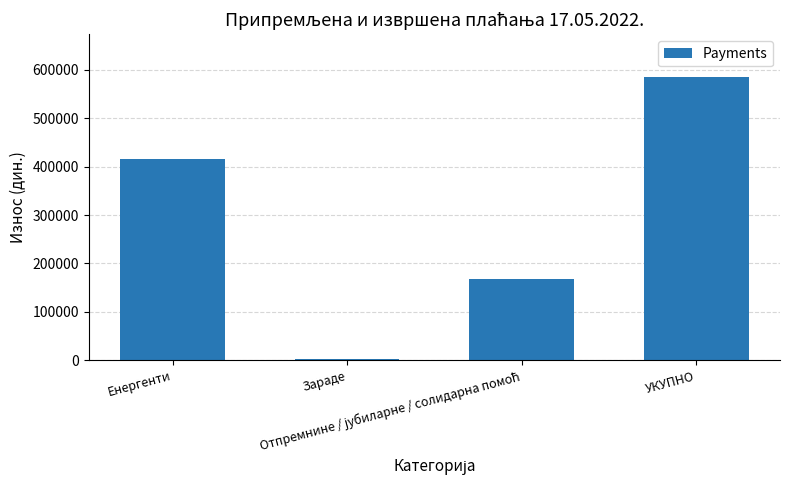

What is the maximum value shown in the chart?

585705.7